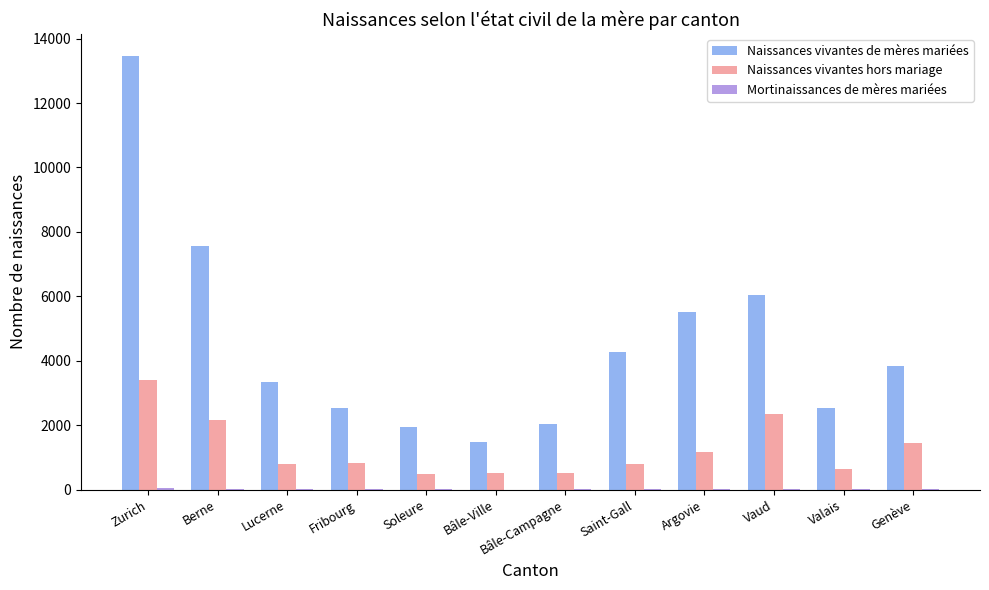

Read the Naissances vivantes de mères mariées value at Bâle-Campagne, to the nearest 10.

2020